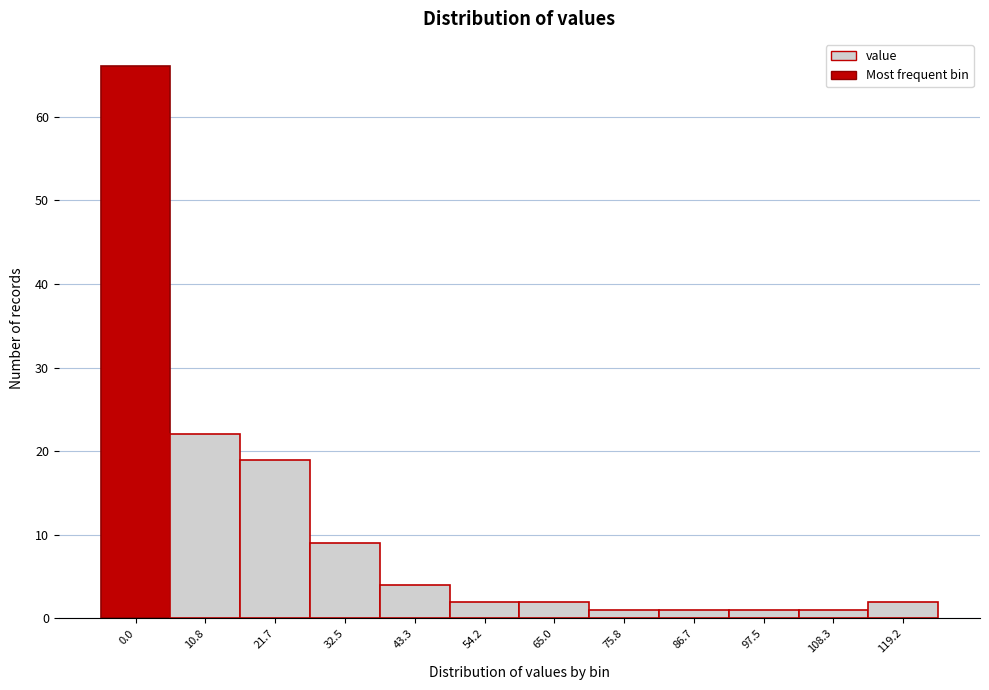

Reading right to left, extract all data points from this chart.

2	1	1	1	1	2	2	4	9	19	22	66